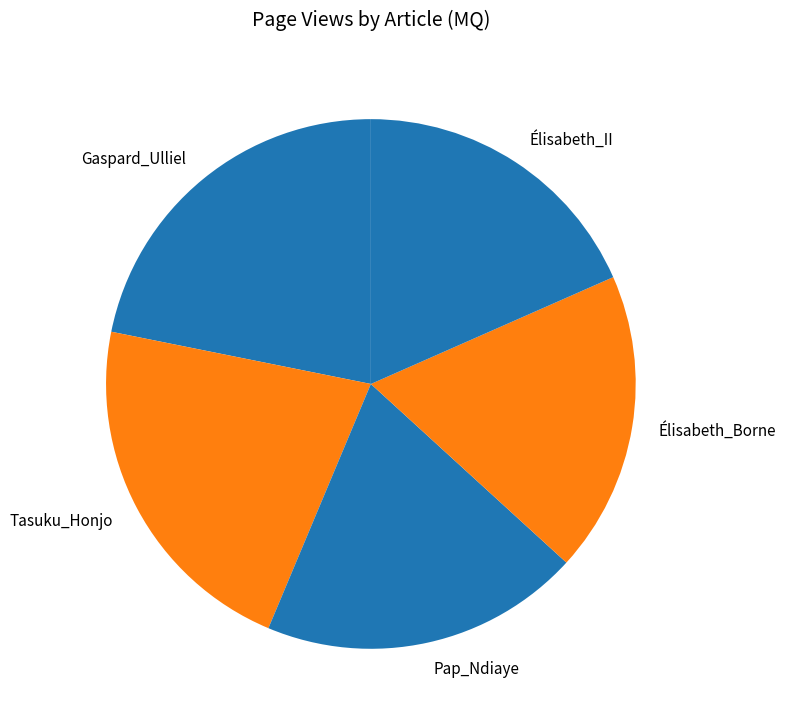

Does Pap_Ndiaye represent more than half of the total?

No